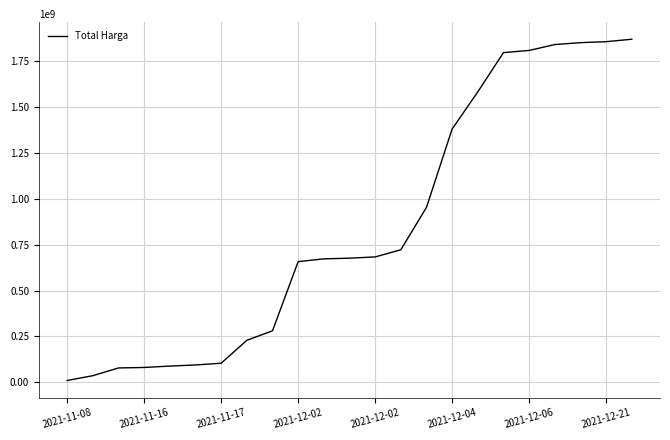

What is the difference between the maximum and minimum values?

1858035433